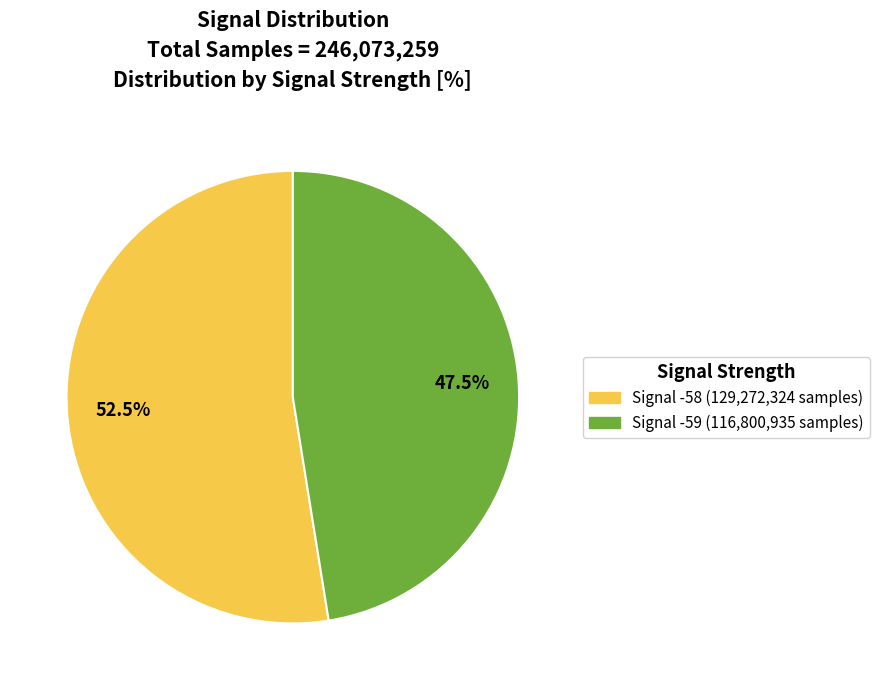

How many slices are in this pie chart?

2